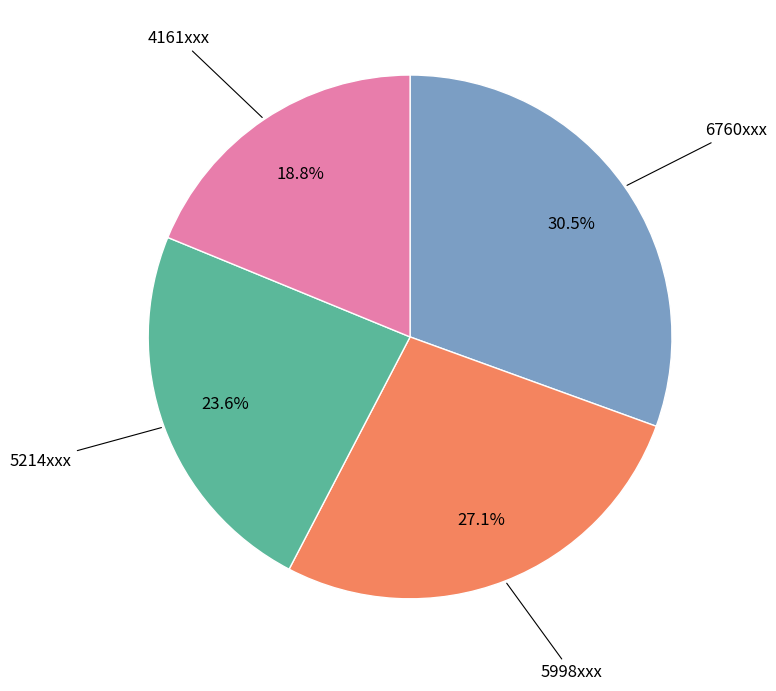

Does any single category account for the majority?

No